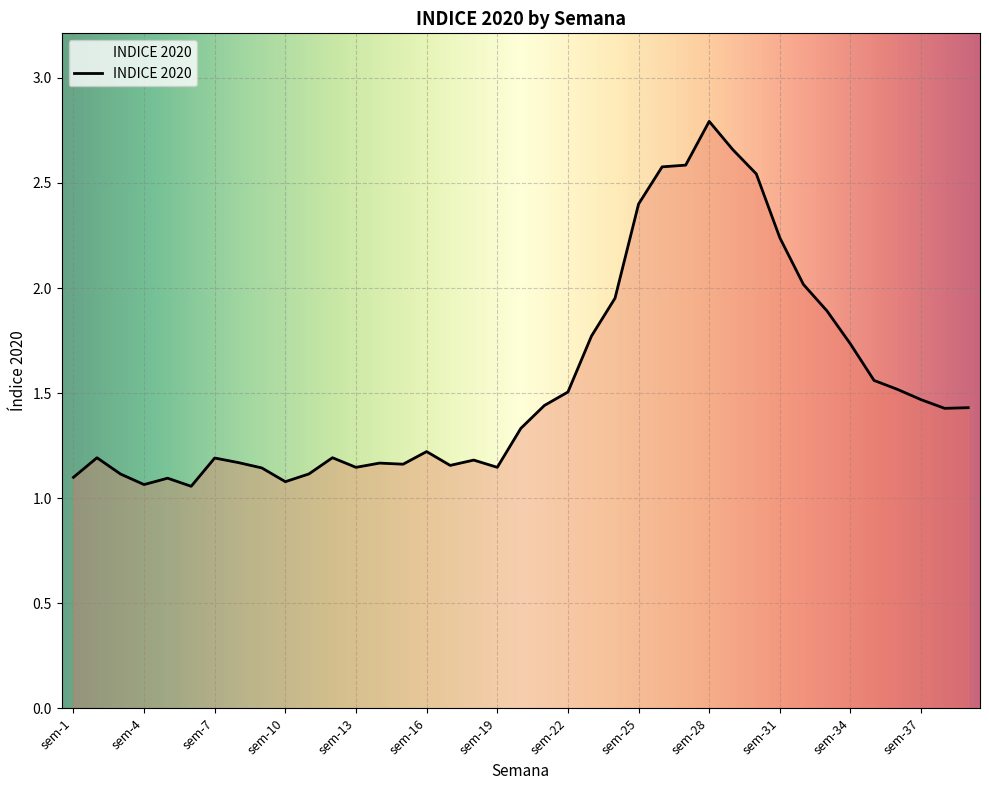

What is the greatest value displayed?

2.8